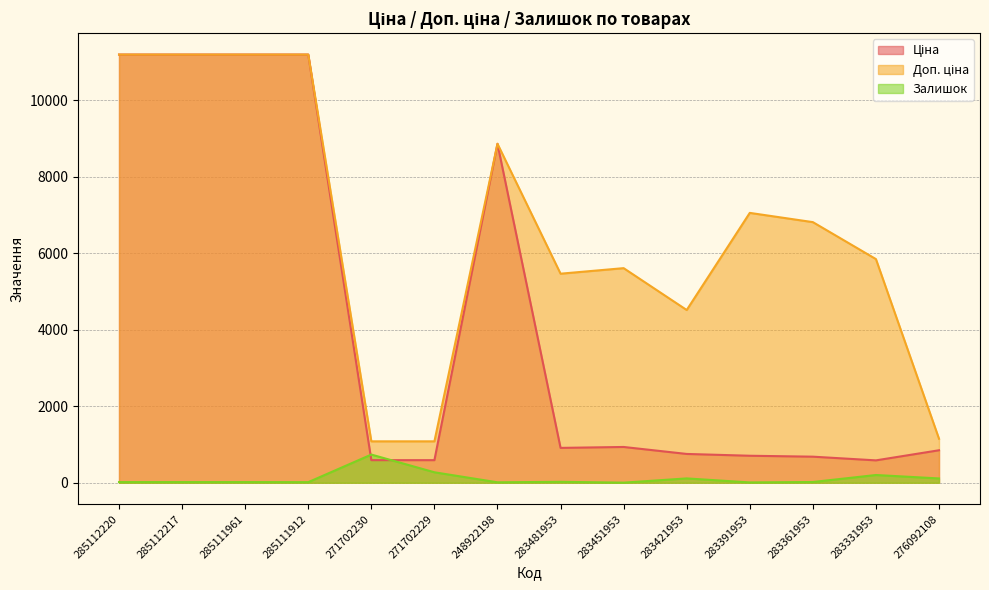

What is the value of the Ціна point at the 14th from the left?

848.4